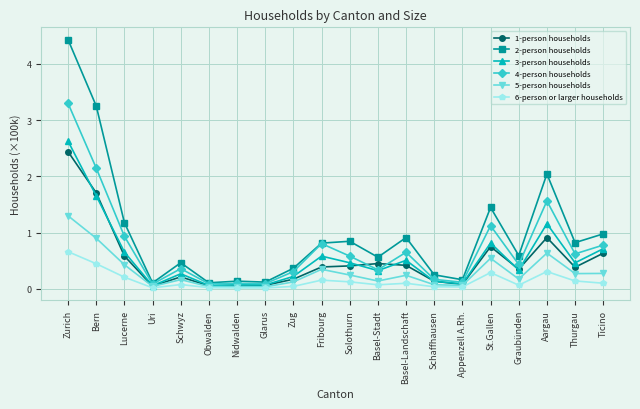

What are all the series names shown in the legend?

1-person households, 2-person households, 3-person households, 4-person households, 5-person households, 6-person or larger households